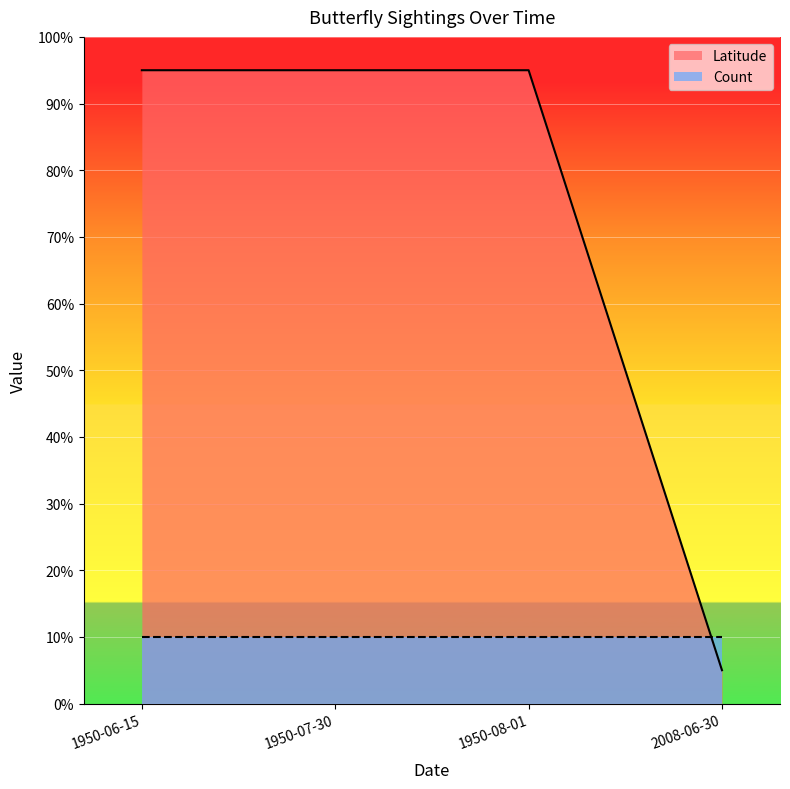

Reading left to right, list all the values displayed in this chart.

95.0	95.0	95.0	5.0